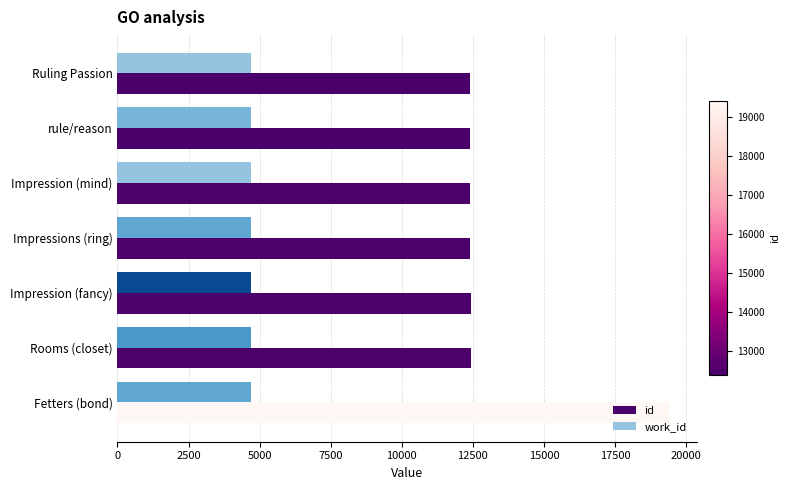

What is the highest value of the id series?

19404